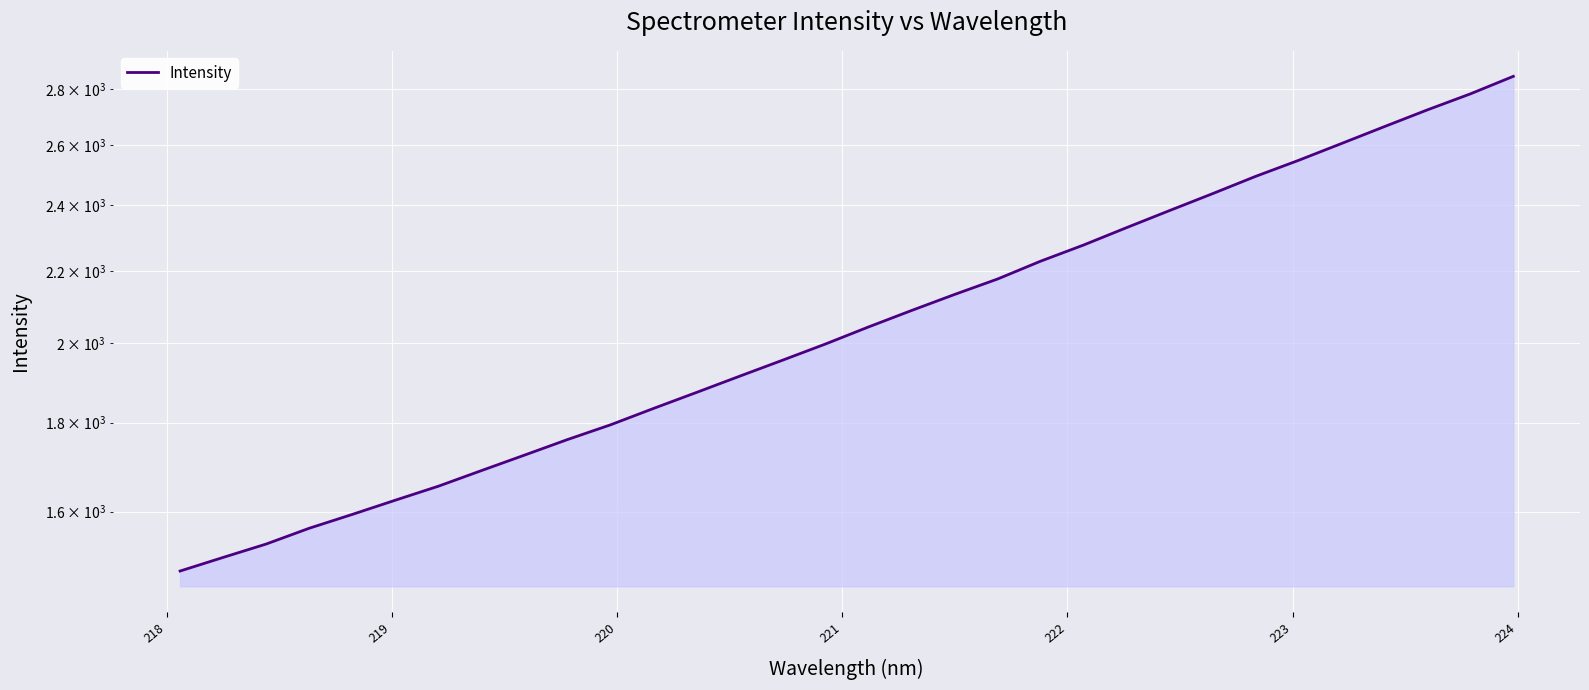

What is the minimum value shown in the chart?

1478.7